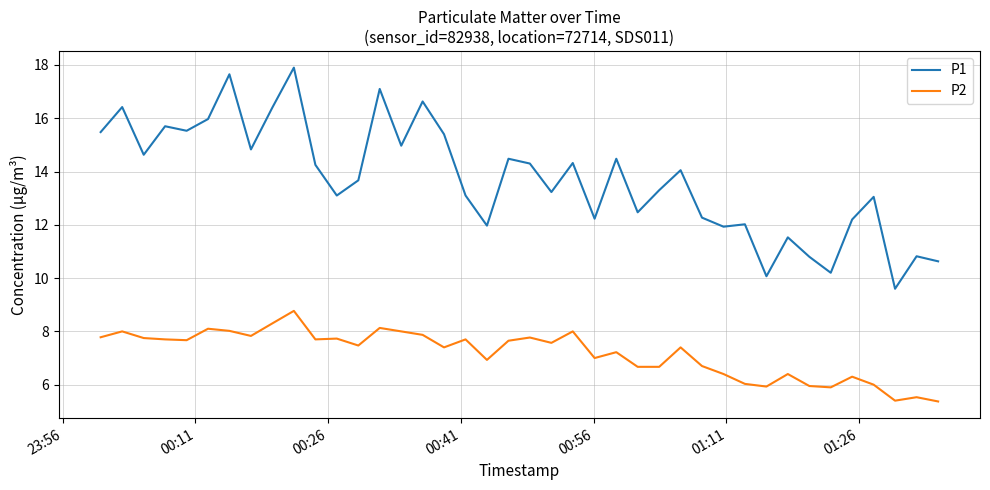

What is the minimum value for P2?

5.4